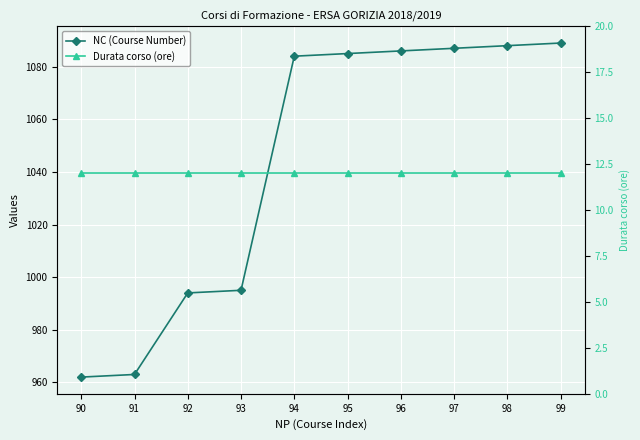

Between 92 and 94, which series saw the biggest shift?

NC (Course Number)